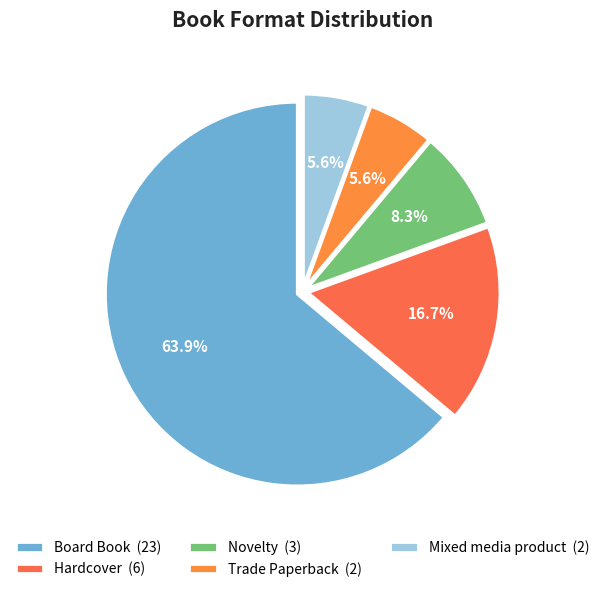

To the nearest percent, what is the average slice percentage?

20%